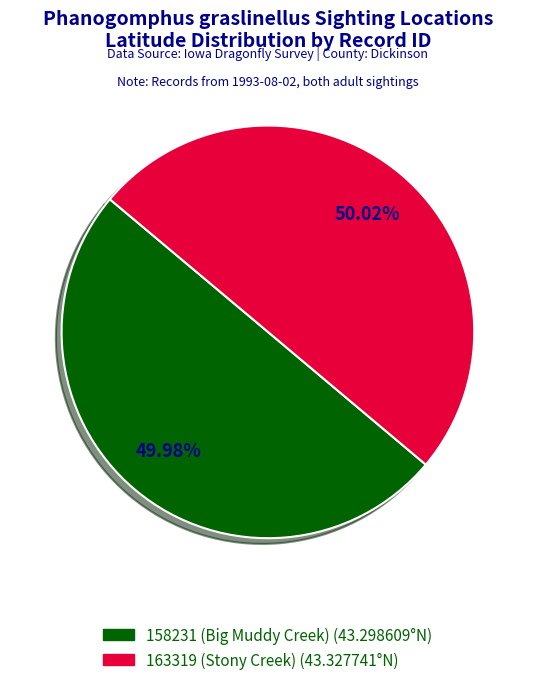

Do 163319 (Stony Creek) and 158231 (Big Muddy Creek) together represent more than half of the pie?

Yes